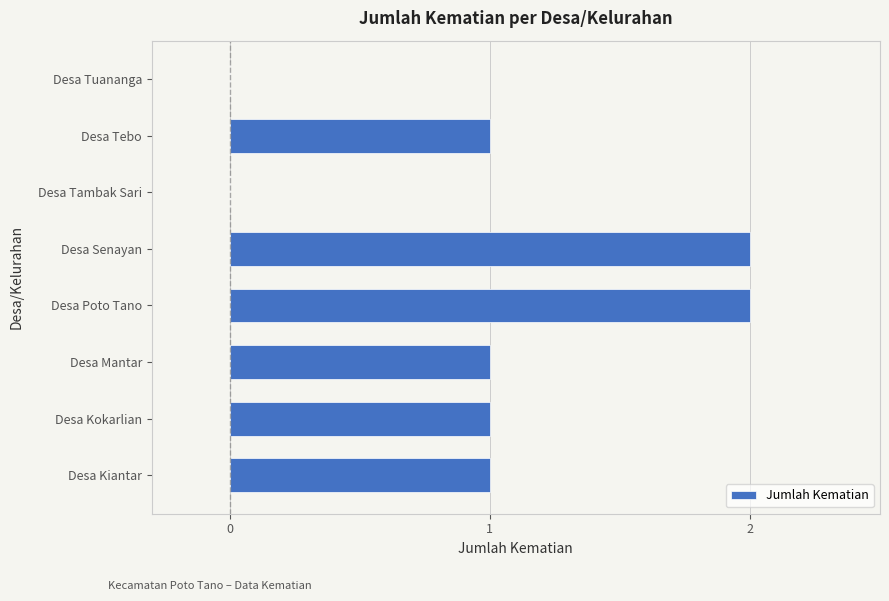

Reading top to bottom, extract all data points from this chart.

Desa Tuananga=0	Desa Tebo=1	Desa Tambak Sari=0	Desa Senayan=2	Desa Poto Tano=2	Desa Mantar=1	Desa Kokarlian=1	Desa Kiantar=1